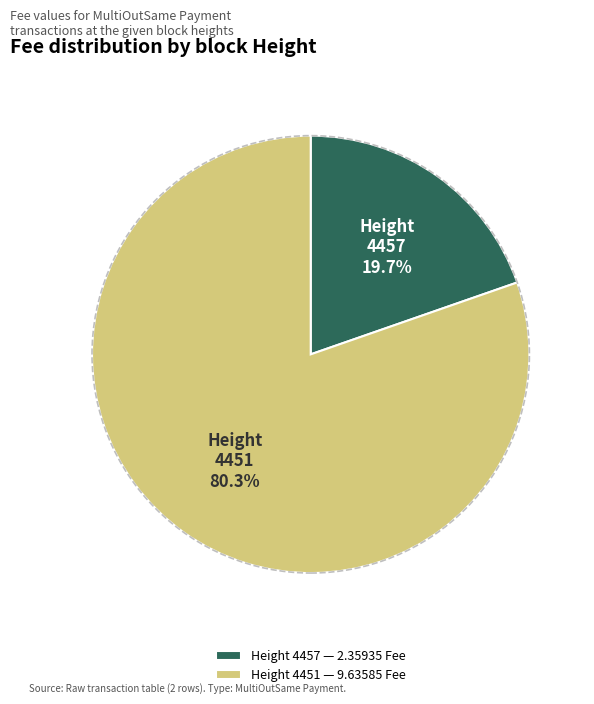

Rank the categories by value from lowest to highest.

4457, 4451